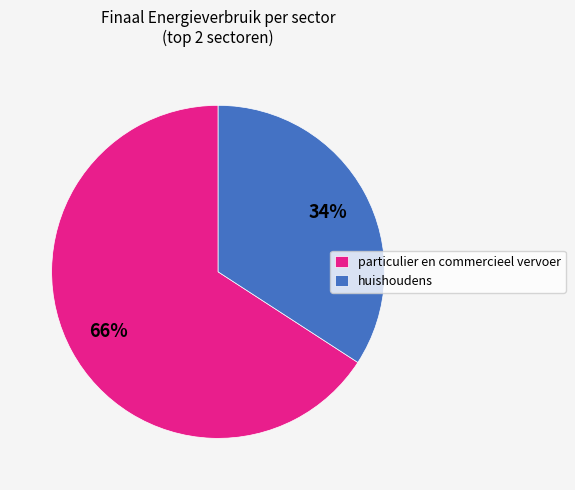

Is the sum of particulier en commercieel vervoer and huishoudens greater than half?

Yes